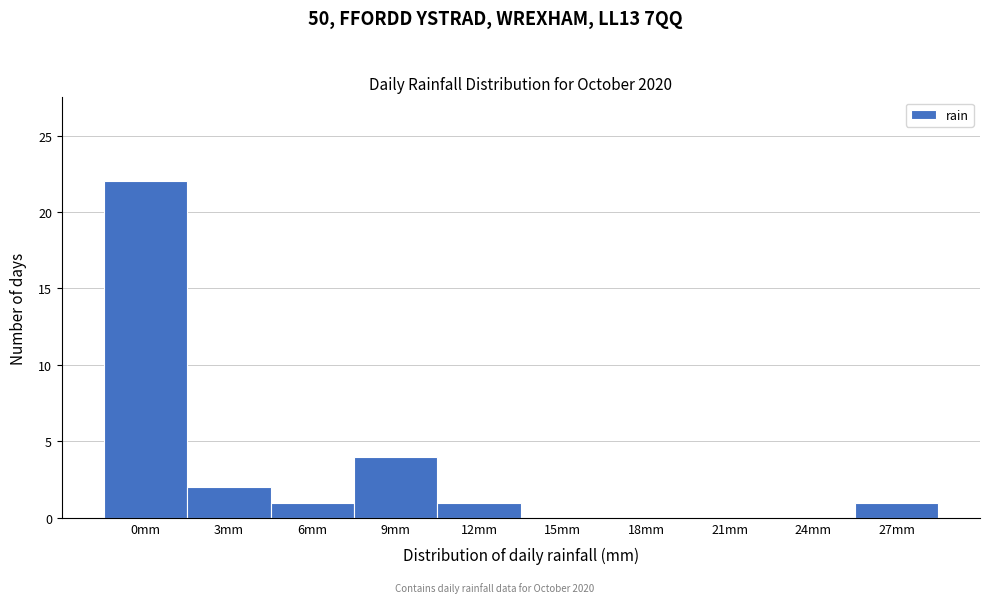

Reading left to right, what are all the values shown in this chart?

0mm=22	3mm=2	6mm=1	9mm=4	12mm=1	15mm=0	18mm=0	21mm=0	24mm=0	27mm=1